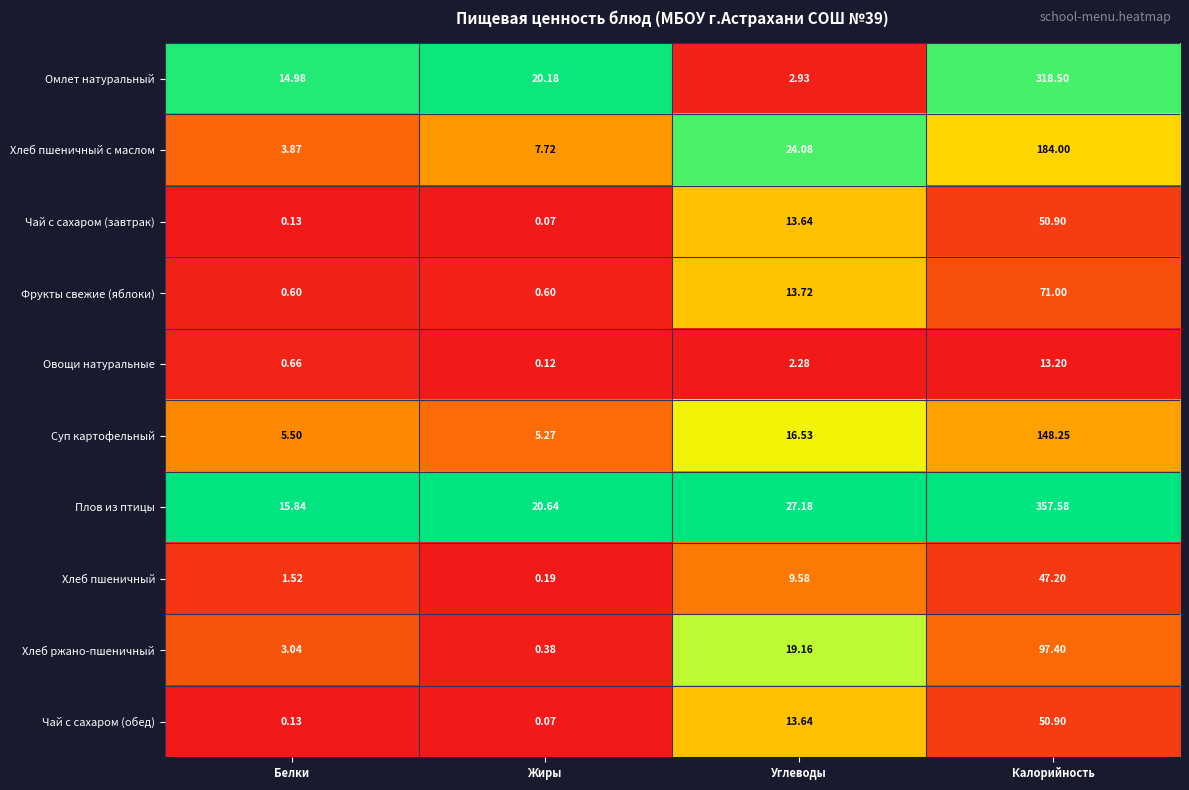

Rank the categories by Хлеб пшеничный с маслом value from highest to lowest.

Калорийность, Углеводы, Жиры, Белки